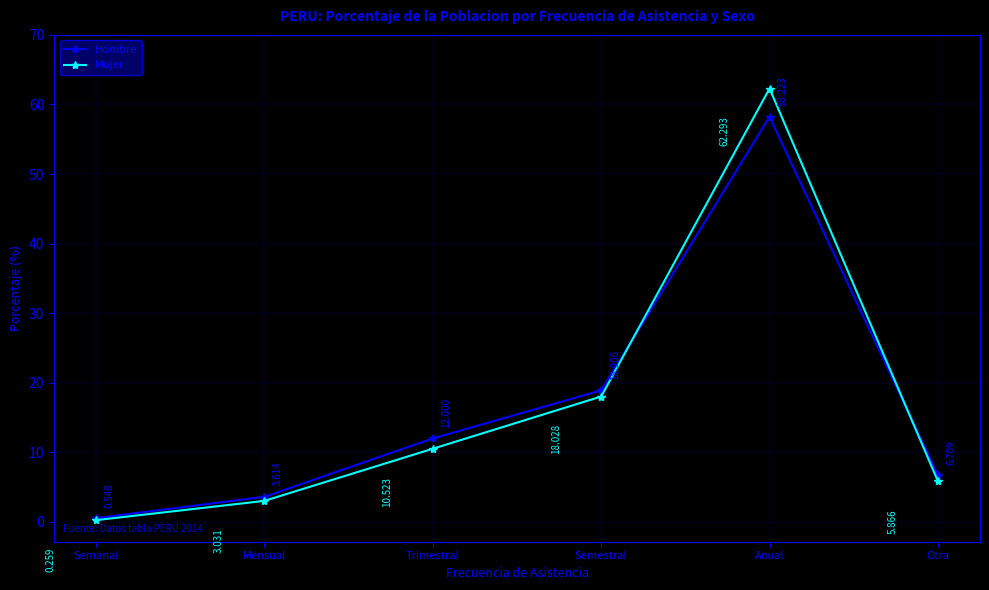

Which category has the highest value in the Mujer series?

Anual